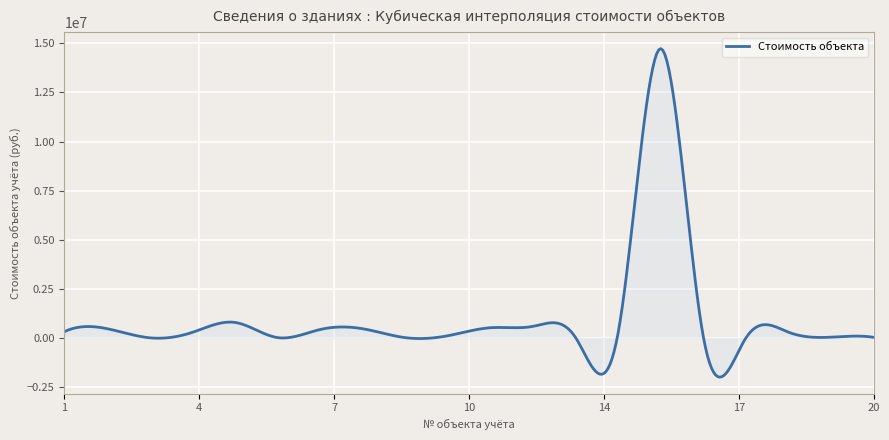

What is the greatest value displayed?

14733936.4